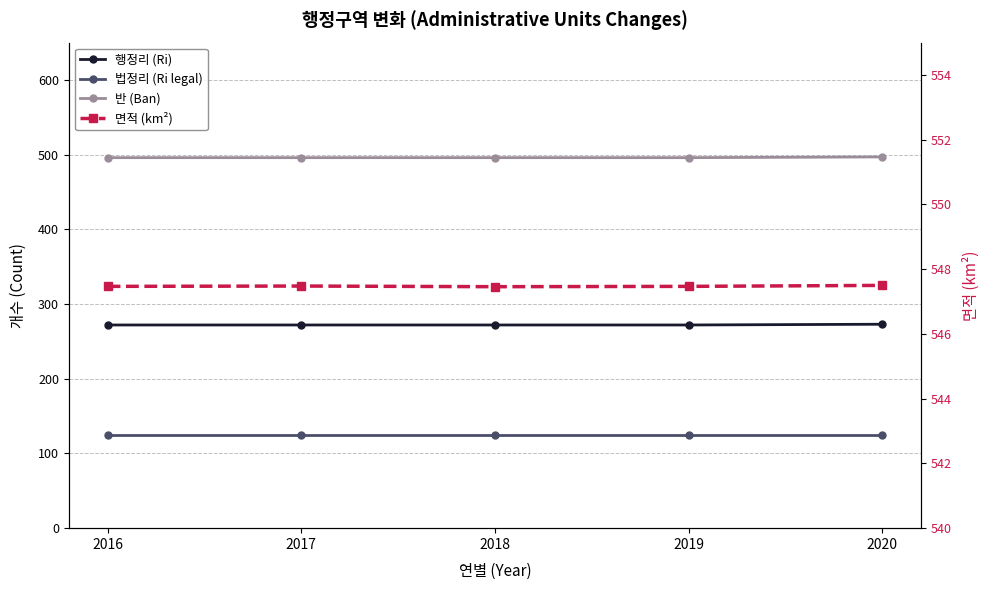

The value of 면적 (km²) at 2016 is 547.5. True or false?

True